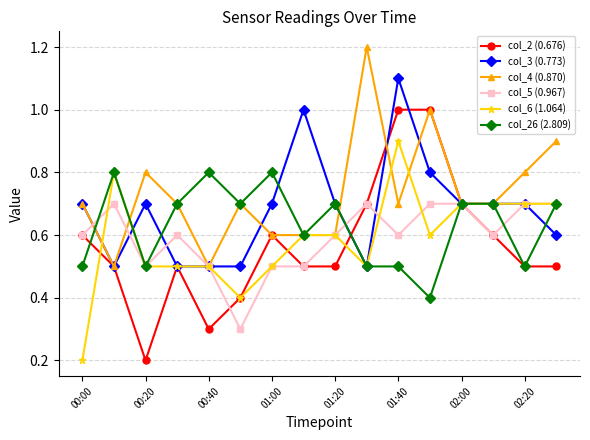

What is the highest value of the col_4 (0.870) series?

1.2